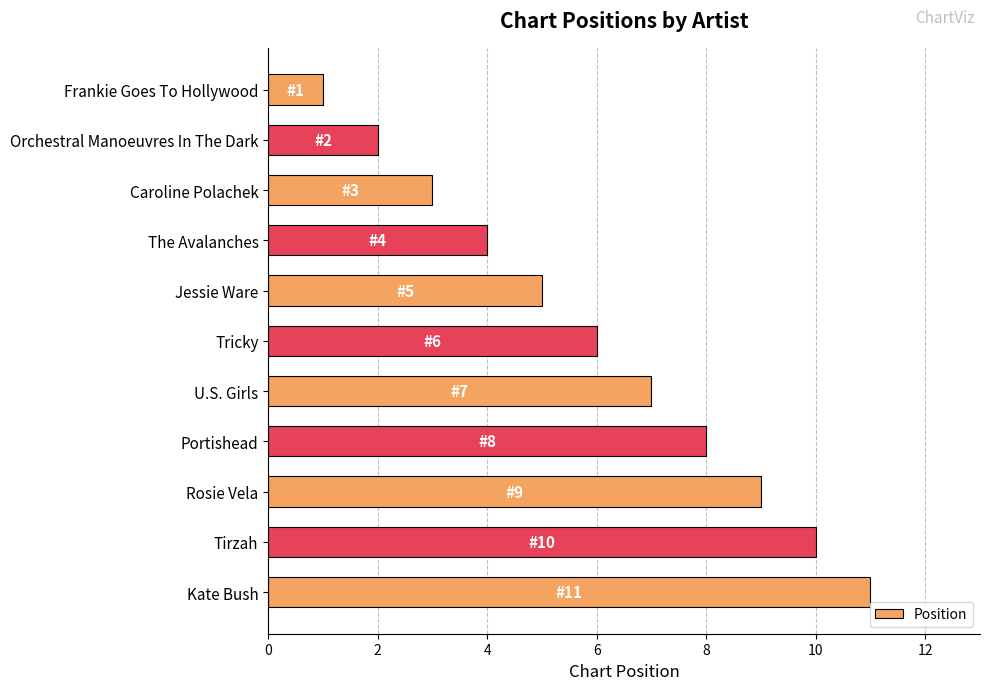

Is it true that the value at Caroline Polachek is 5?

False